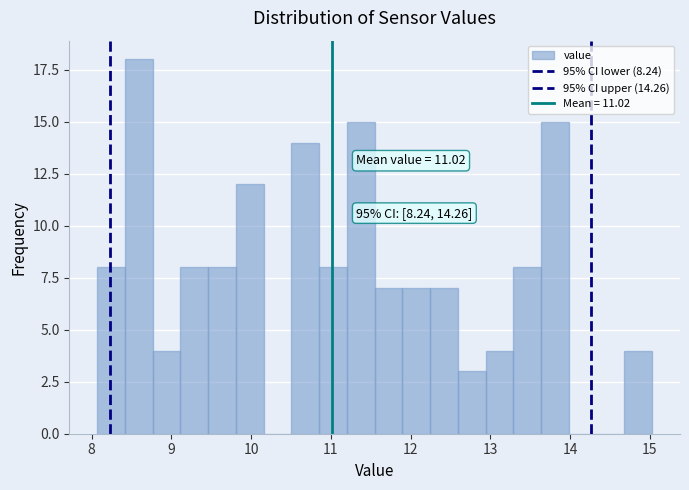

Read against the x-axis, roughly where is the centre of the tallest bar?

8.6